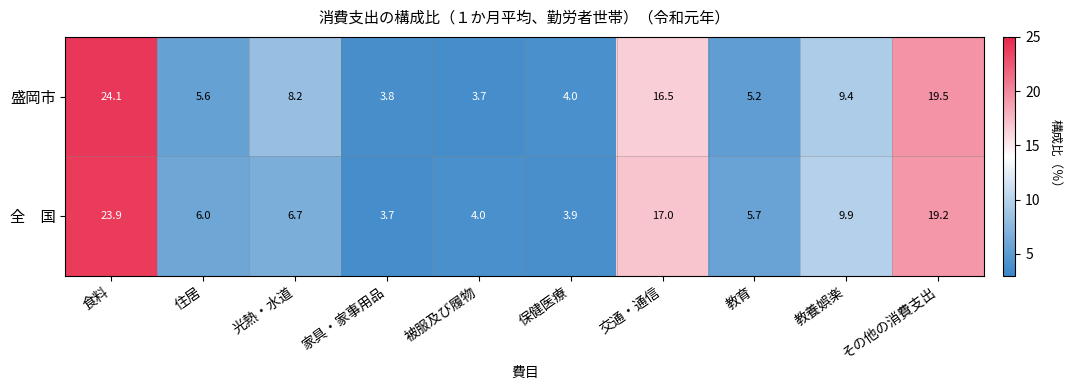

At which label is 盛岡市 closest to 13?

交通・通信